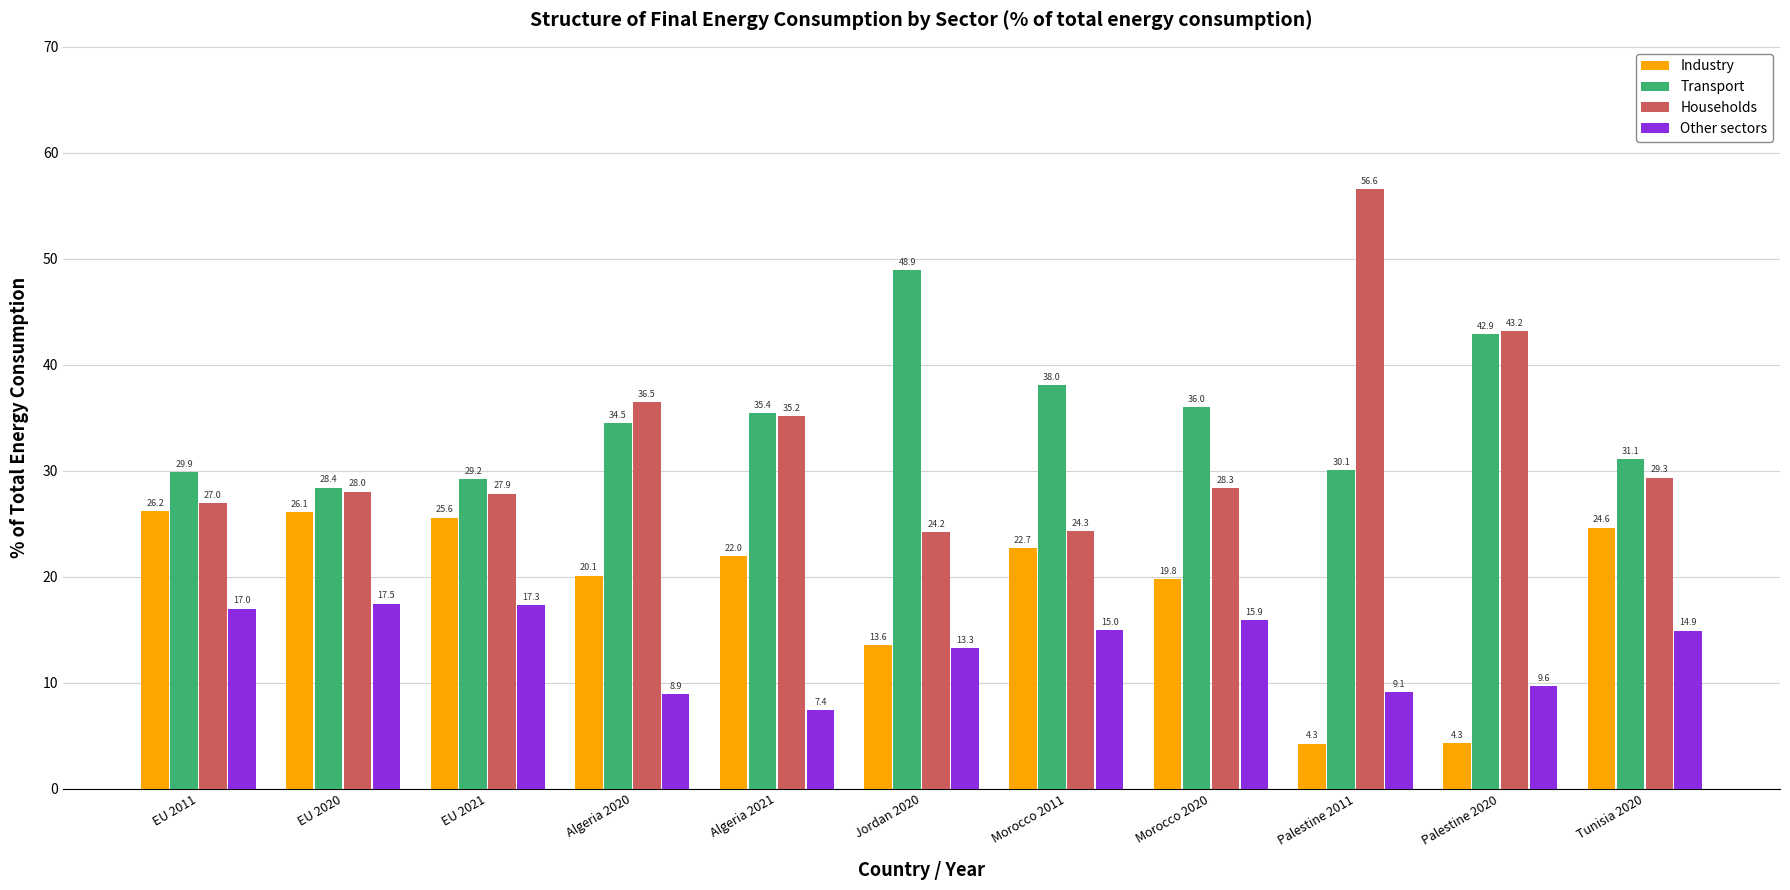

What is the greatest value displayed?

56.6